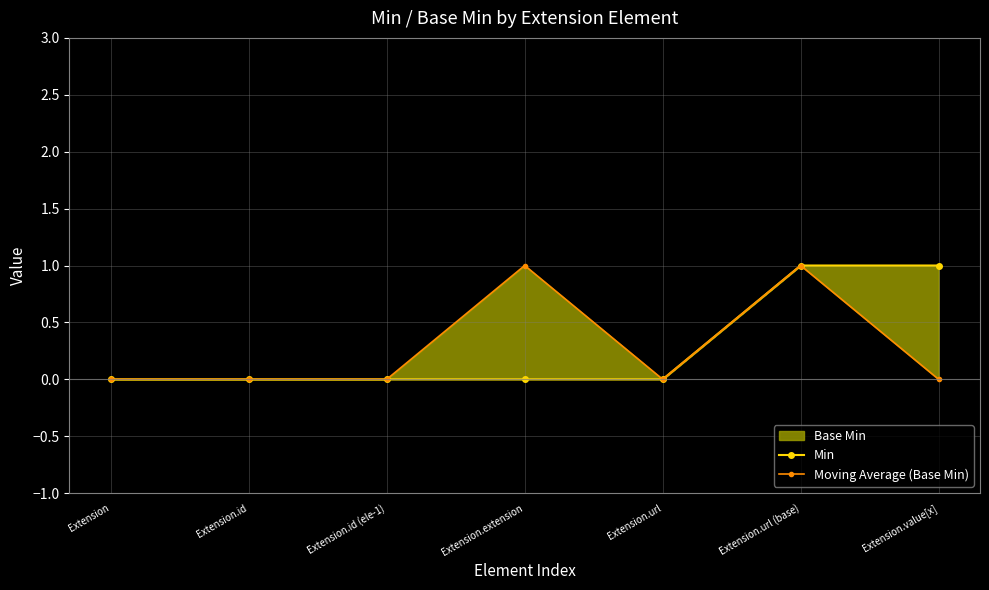

What is the sum of all Min values?

2